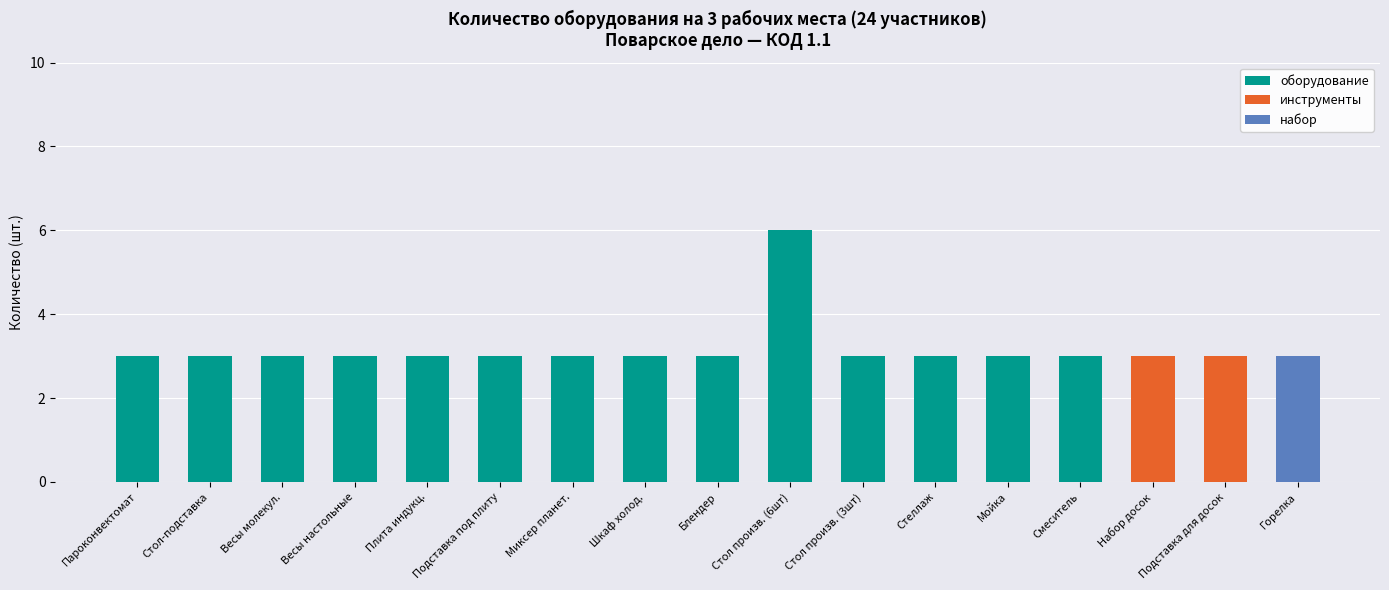

At which category is the sum across all series the highest?

Стол произв. (6шт)